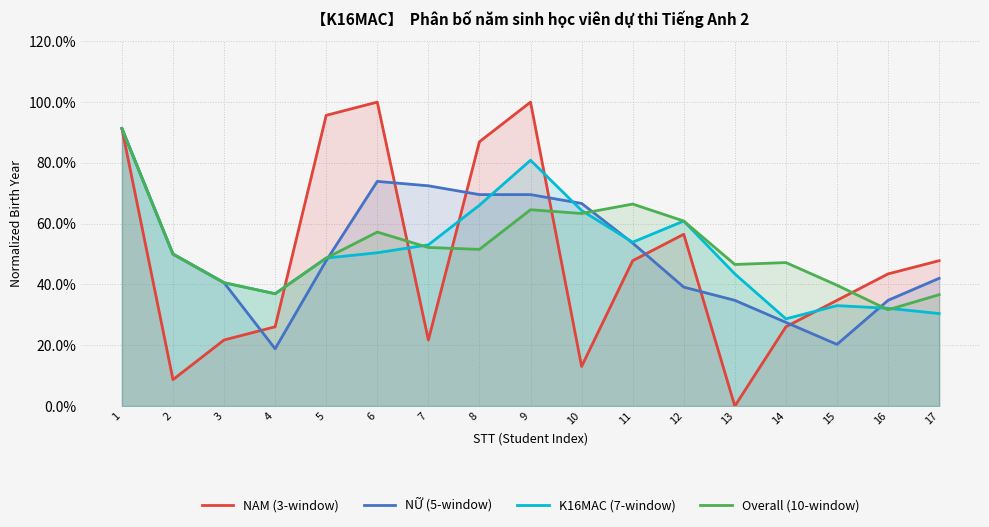

At which label is Overall (10-window) closest to 0?

16